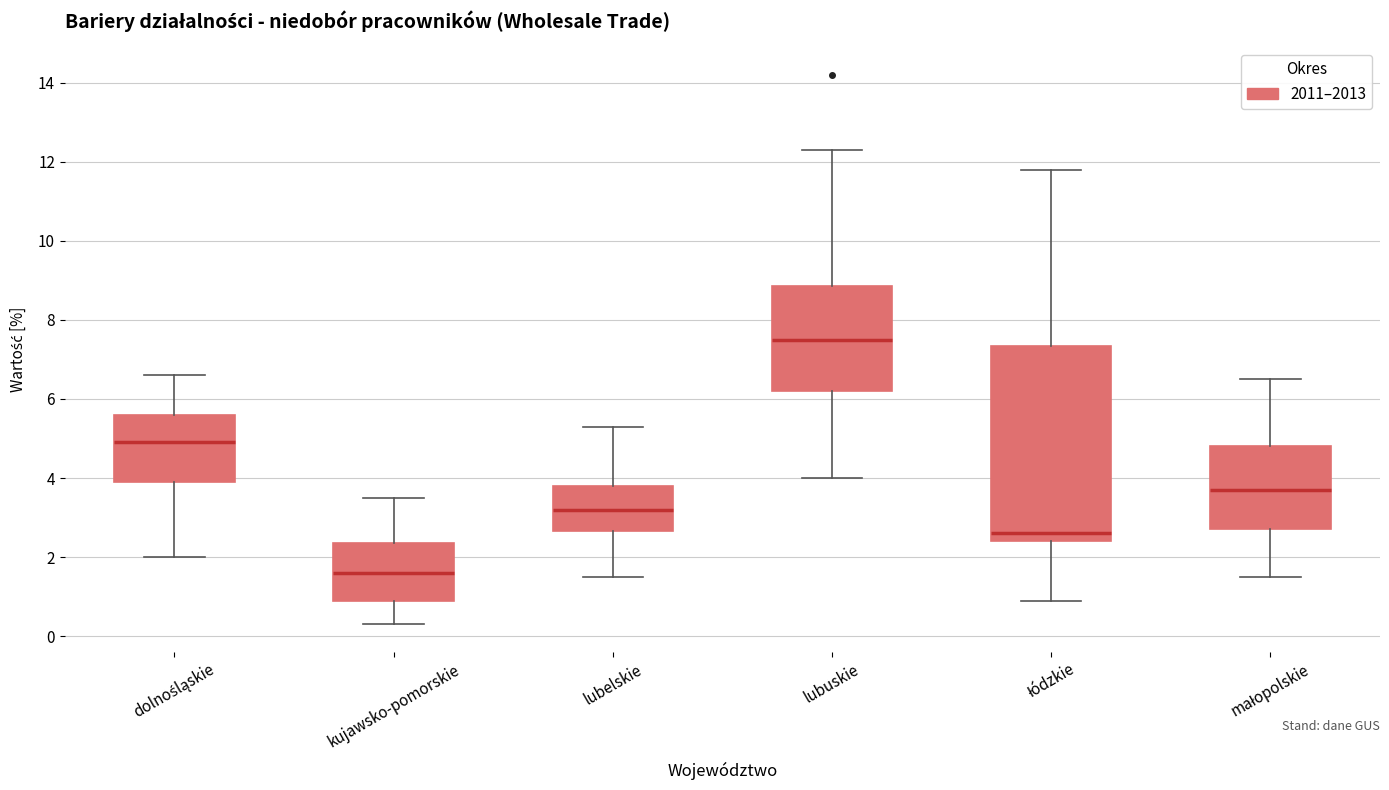

Reading left to right, read every box against the y-axis: the position of its median line, the range the box covers, and the ends of its whiskers. The values are not printed on the chart, so give them approximately, as read against the axis.

dolnośląskie: median 5.0, box 4.0 to 5.6, whiskers 2.0 to 6.6
kujawsko-pomorskie: median 1.6, box 1.0 to 2.4, whiskers 0.4 to 3.6
lubelskie: median 3.2, box 2.6 to 3.8, whiskers 1.6 to 5.4
lubuskie: median 7.6, box 6.2 to 8.8, whiskers 4.0 to 12.4
łódzkie: median 2.6, box 2.4 to 7.4, whiskers 1.0 to 11.8
małopolskie: median 3.8, box 2.8 to 4.8, whiskers 1.6 to 6.6